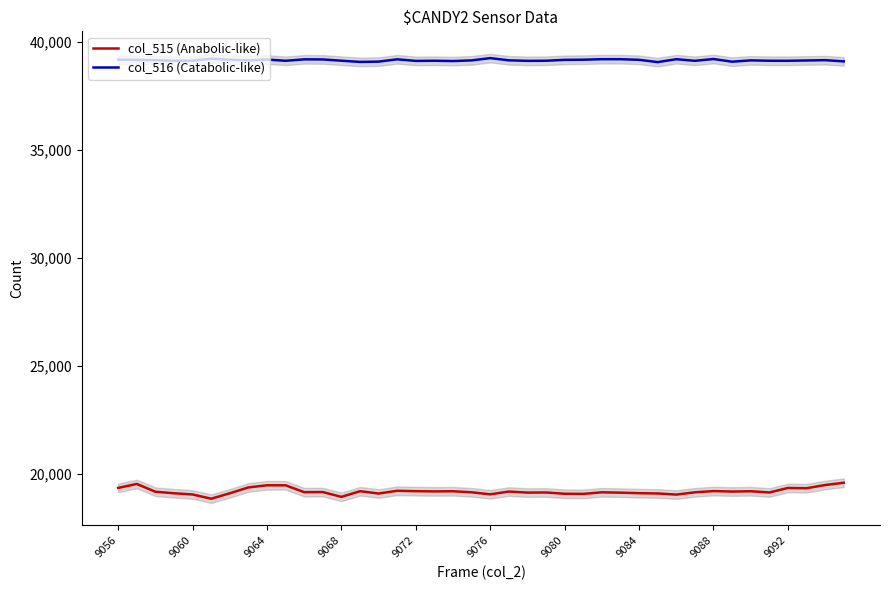

Which series has the widest spread of values?

col_515 (Anabolic-like)